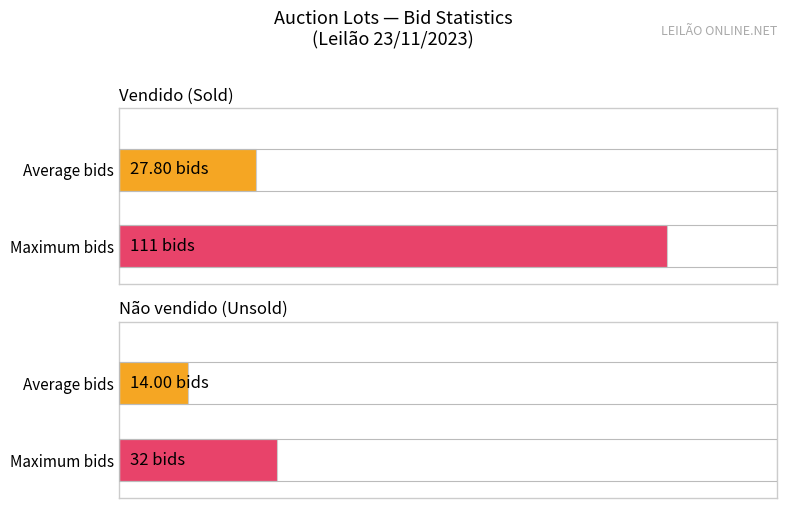

Which series has the widest spread of values?

Vendido